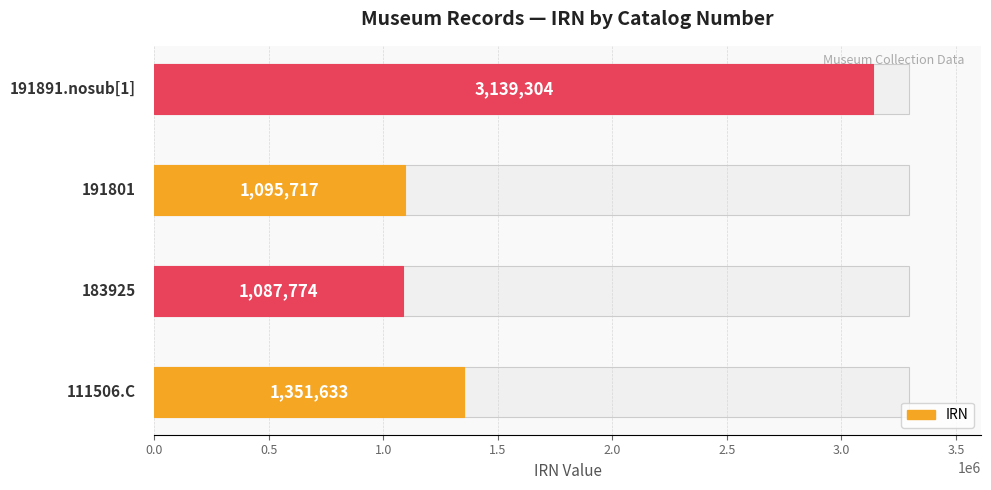

Reading top to bottom, transcribe all the data shown in this chart.

3139304	1095717	1087774	1351633